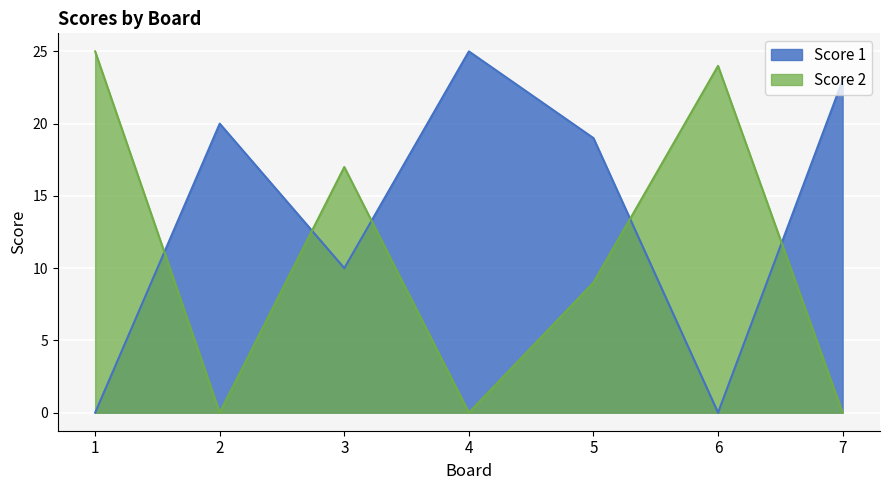

List the series in order of their peak value, lowest first.

Score 1, Score 2